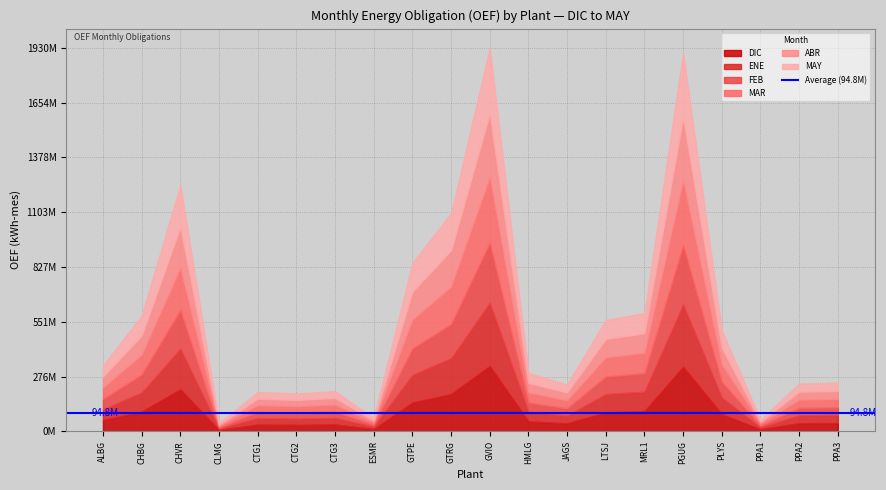

Which has a higher value, PPA1 or CTG1?

CTG1